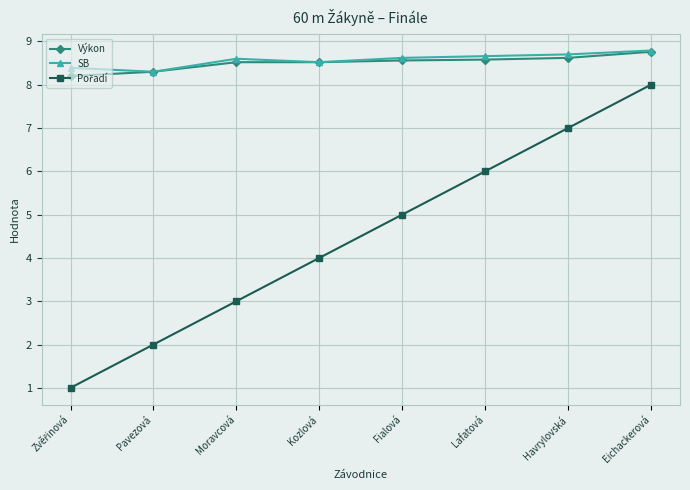

Count the SB values in the range 8 to 9.

8